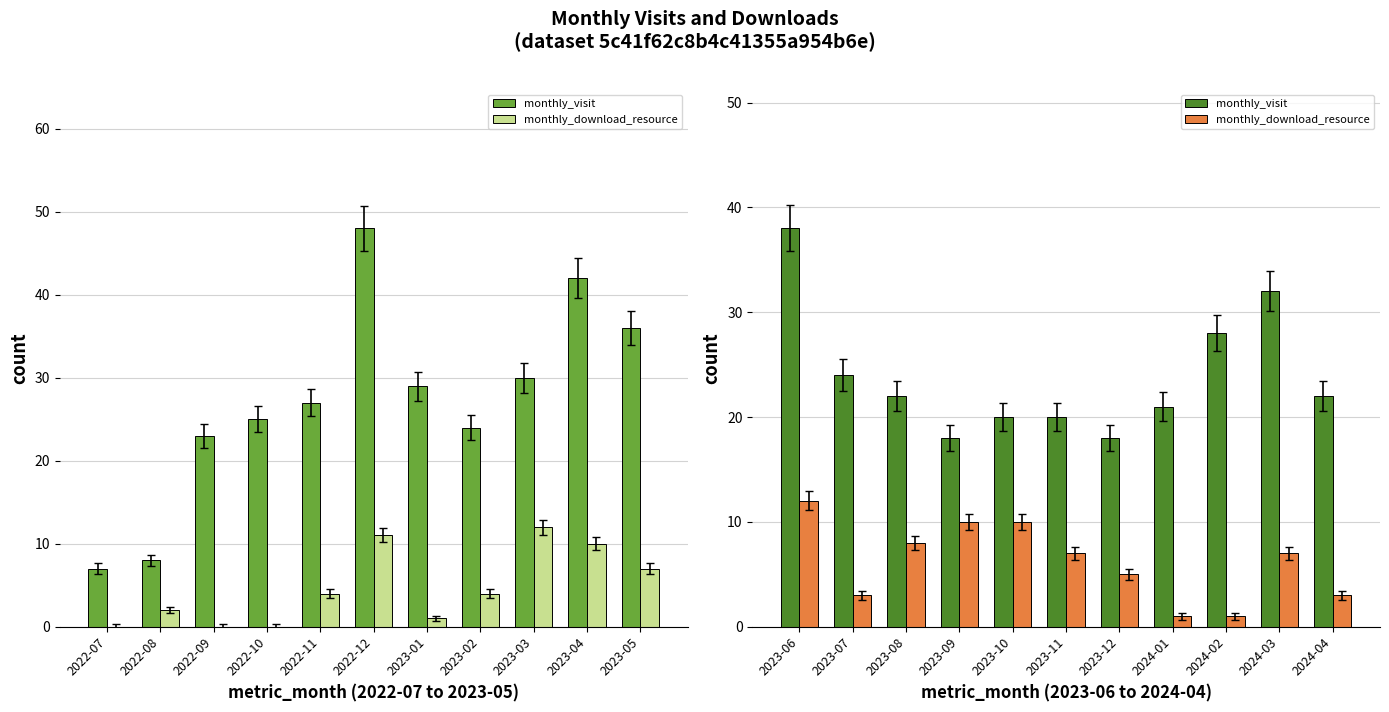

Which series has the widest spread of values?

monthly_visit